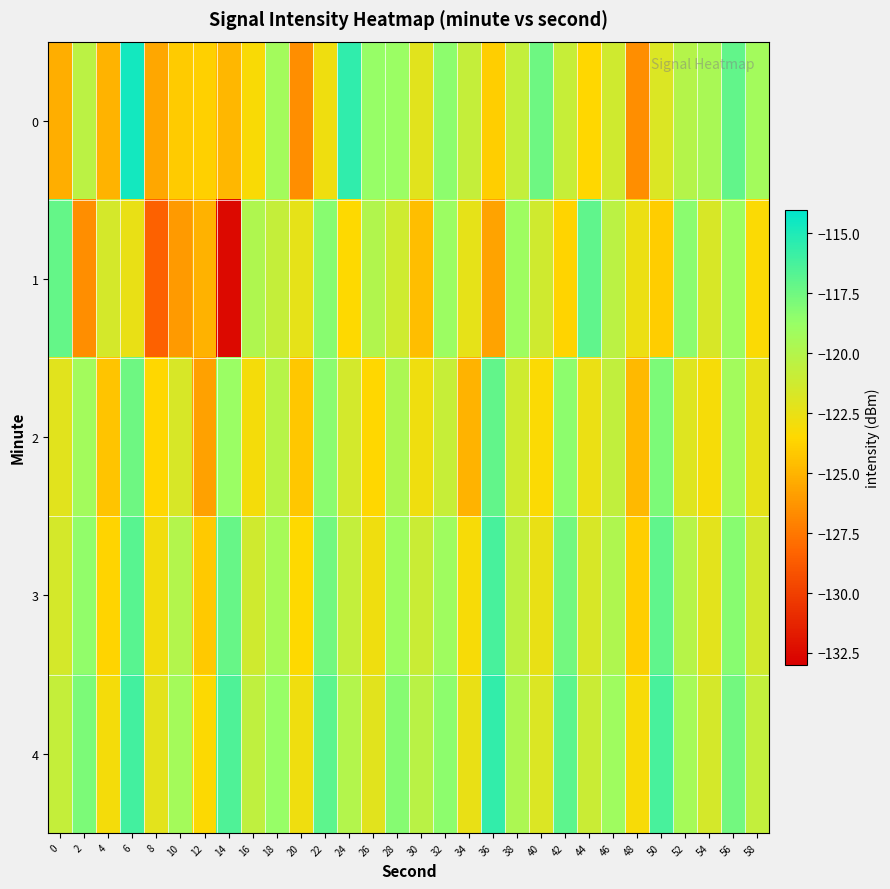

At 58, list the series in order from smallest to largest.

1, 2, 3, 4, 0